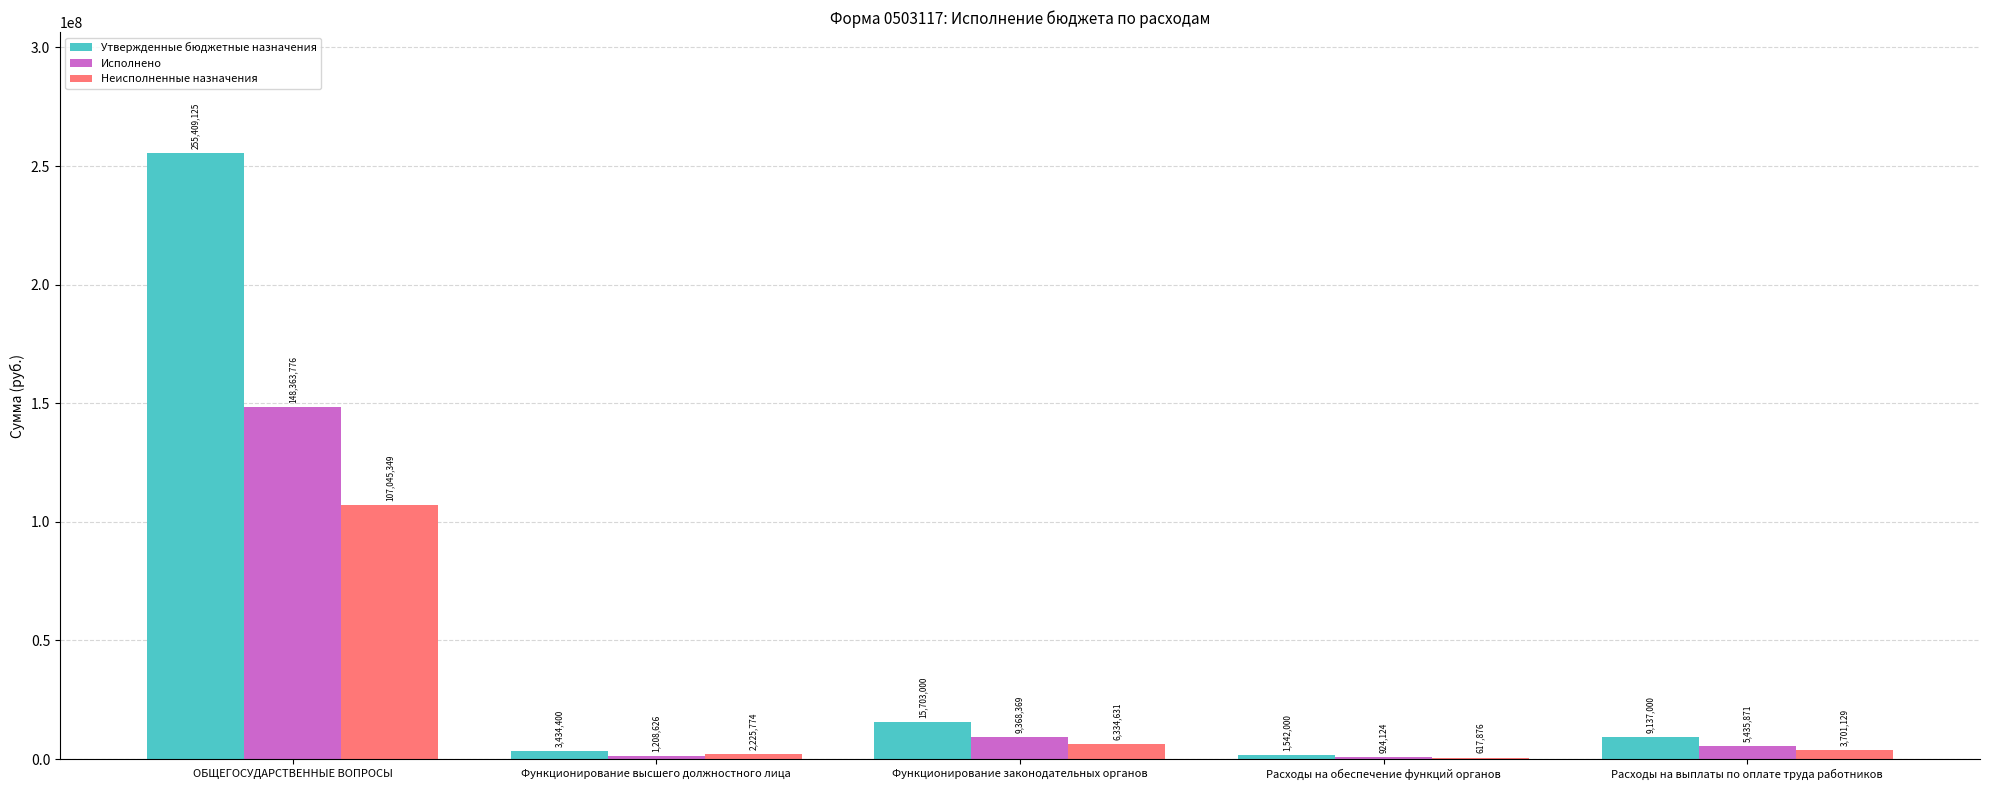

What is the maximum value for Неисполненные назначения?

107045349.0